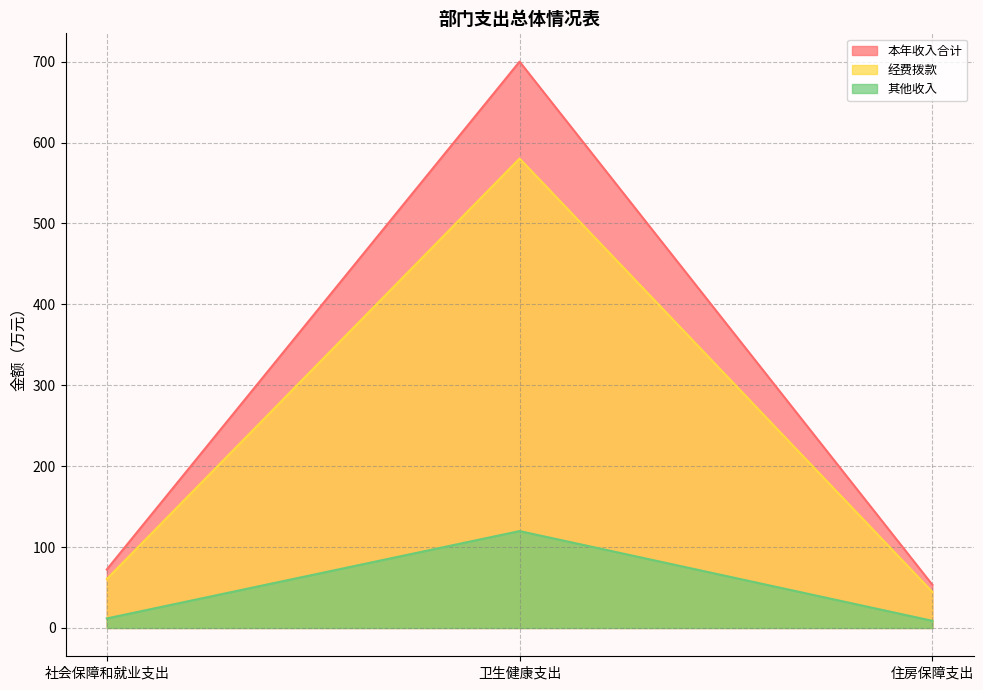

What is the label of the 3rd point from the left?

住房保障支出